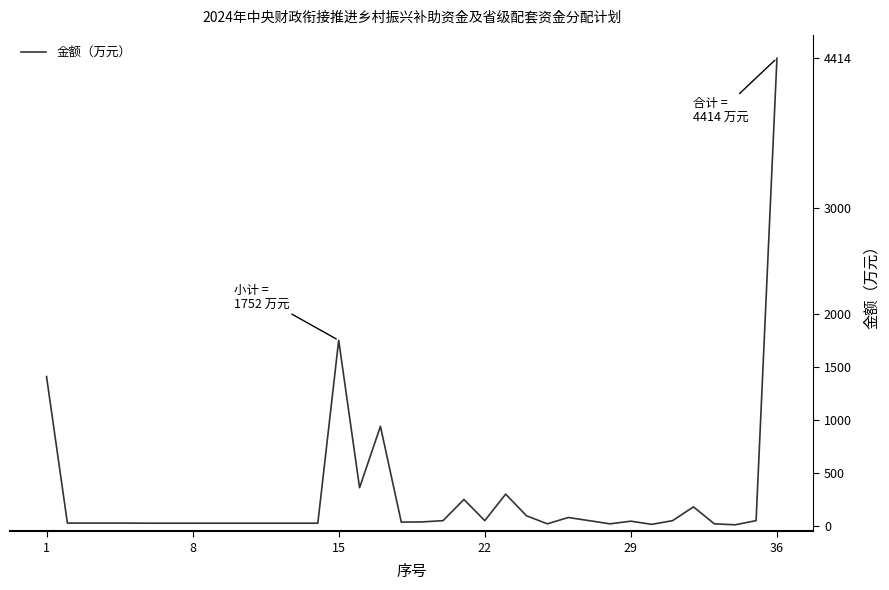

What is the greatest value displayed?

4414